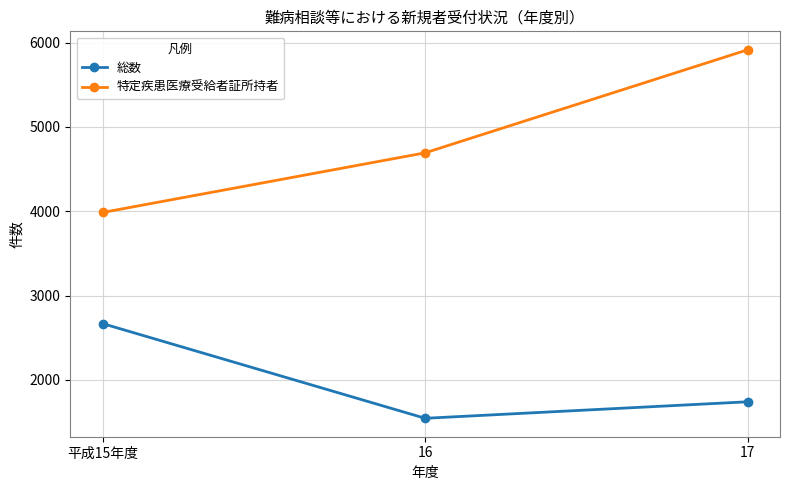

The 特定疾患医療受給者証所持者 series shows 5916 at 17. True or false?

True